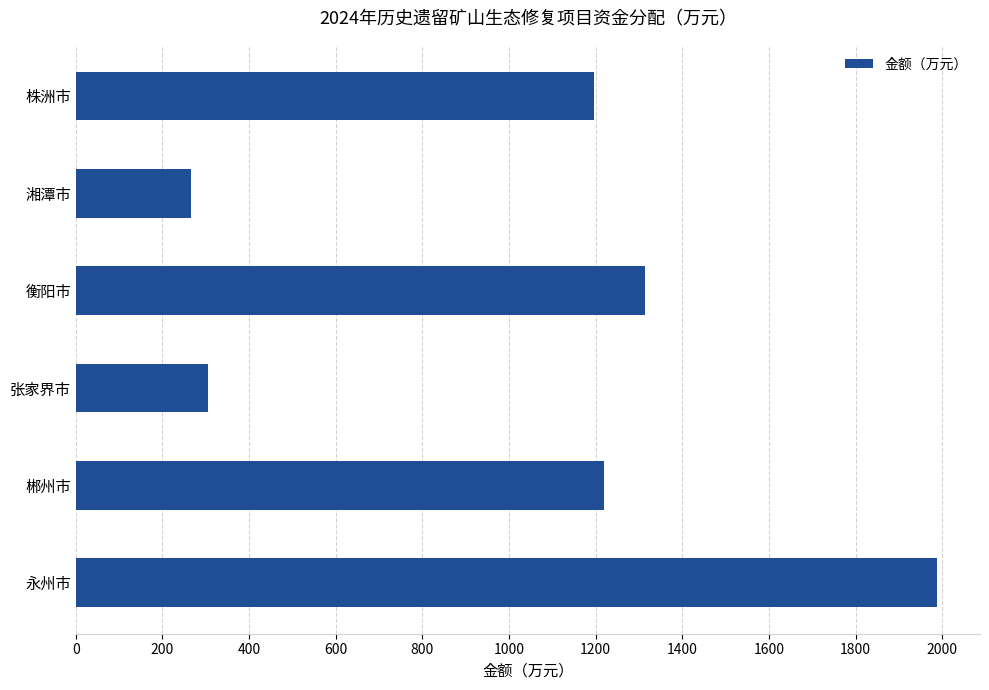

Reading top to bottom, extract all data points from this chart.

株洲市=1196	湘潭市=266	衡阳市=1315	张家界市=306	郴州市=1220	永州市=1988